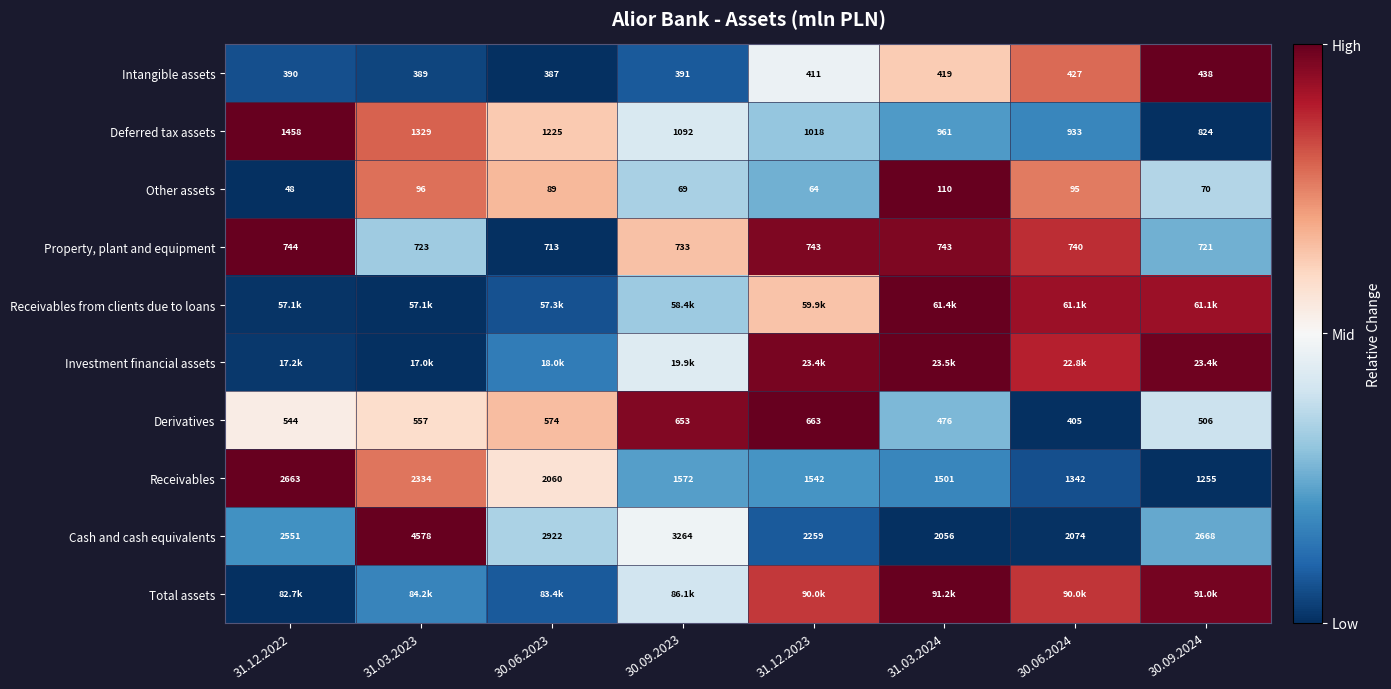

Between 30.06.2024 and 31.12.2023, which is larger?

30.06.2024